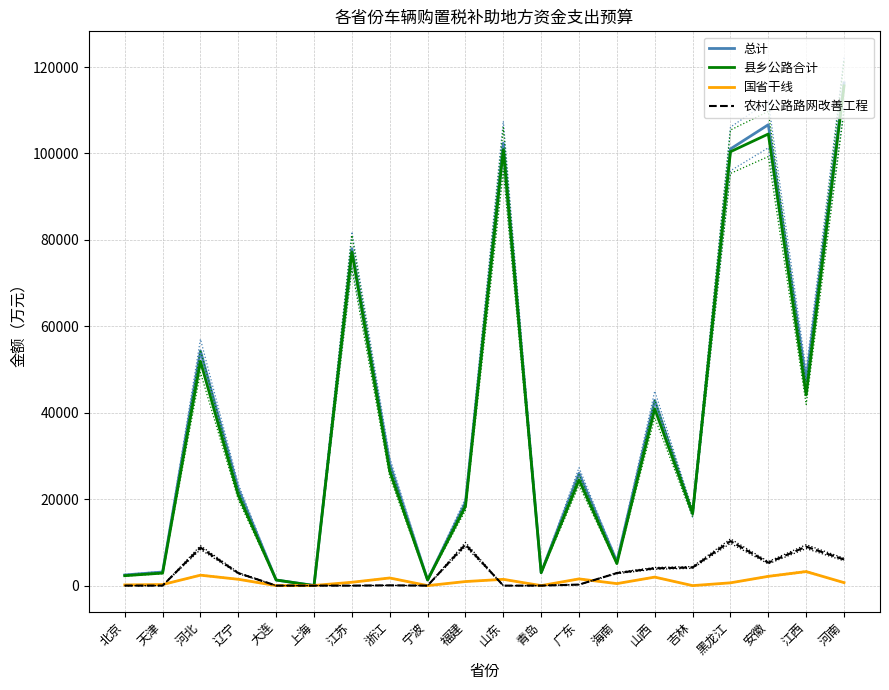

Which series has the widest spread of values?

总计